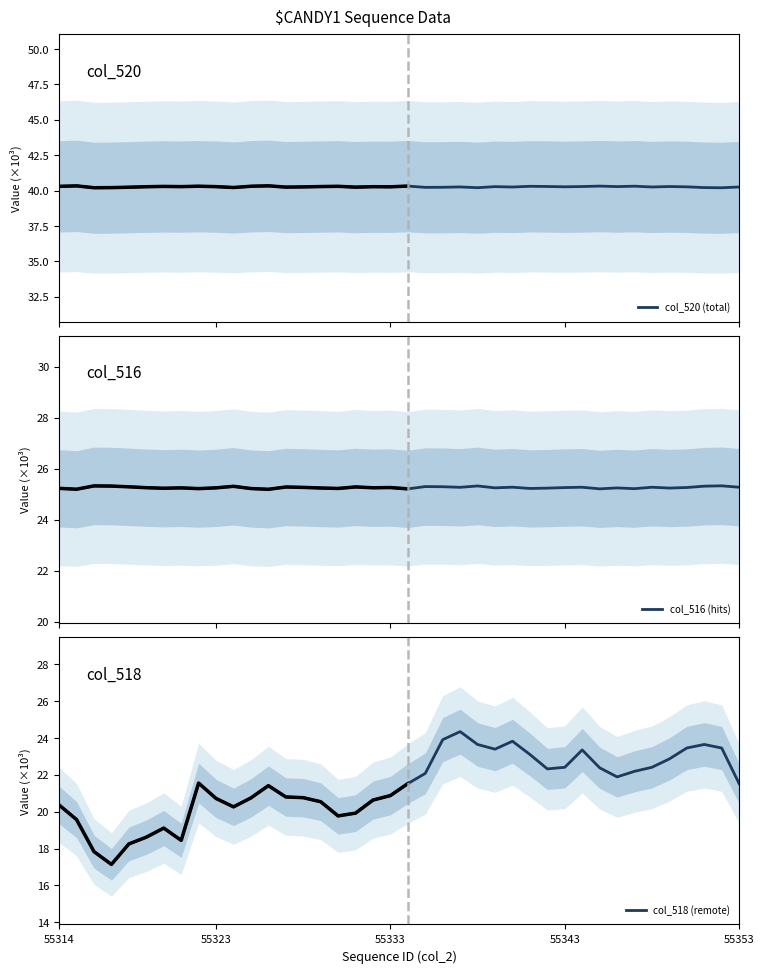

Which series has the largest range (max minus min)?

col_518 (remote)